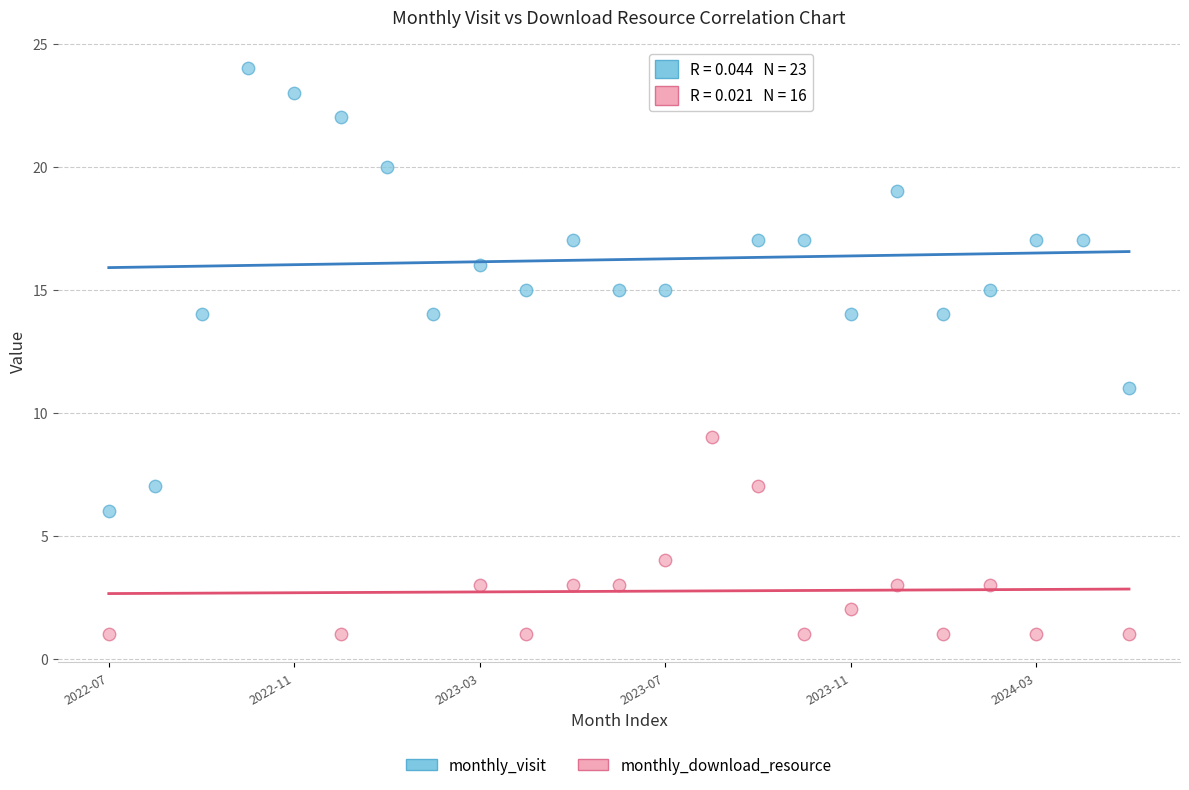

Which series contains the highest Y value?

monthly_visit